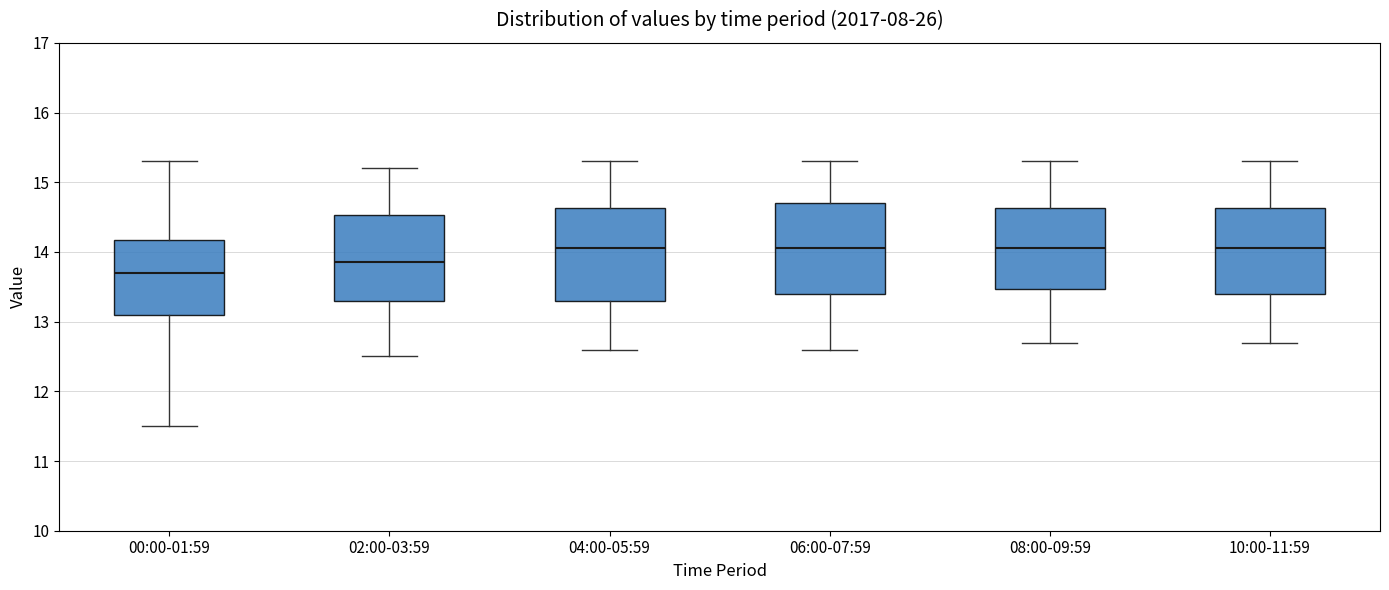

Where is the lower edge of the box for 08:00-09:59 on the y-axis? The values are not printed on the chart, so give them approximately, as read against the axis.

13.5